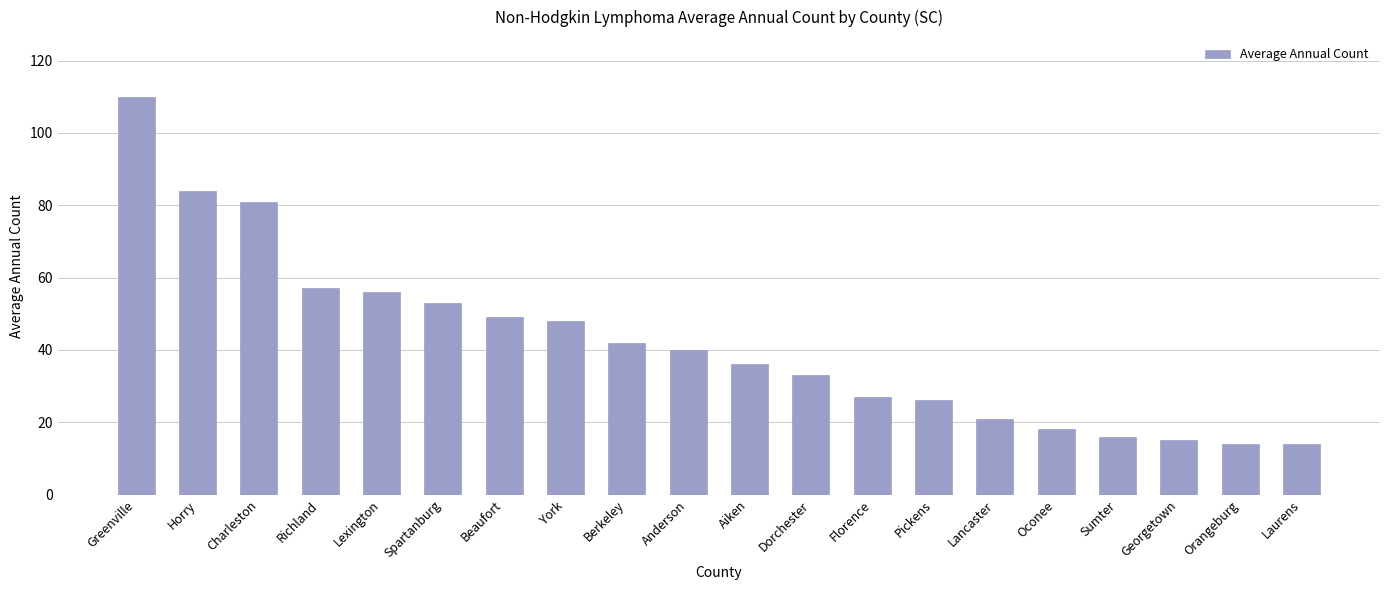

What is the sum of the values at Florence and Horry?

111